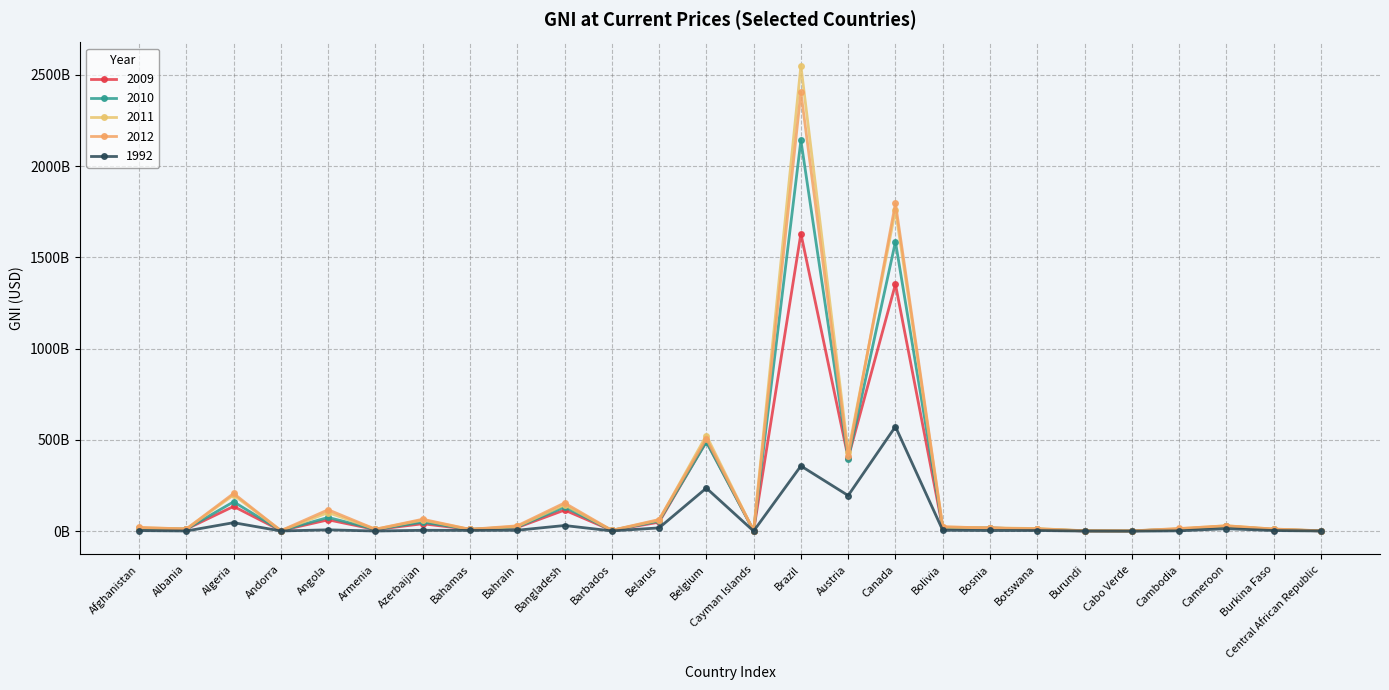

What is the label of the 6th point from the right?

Burundi